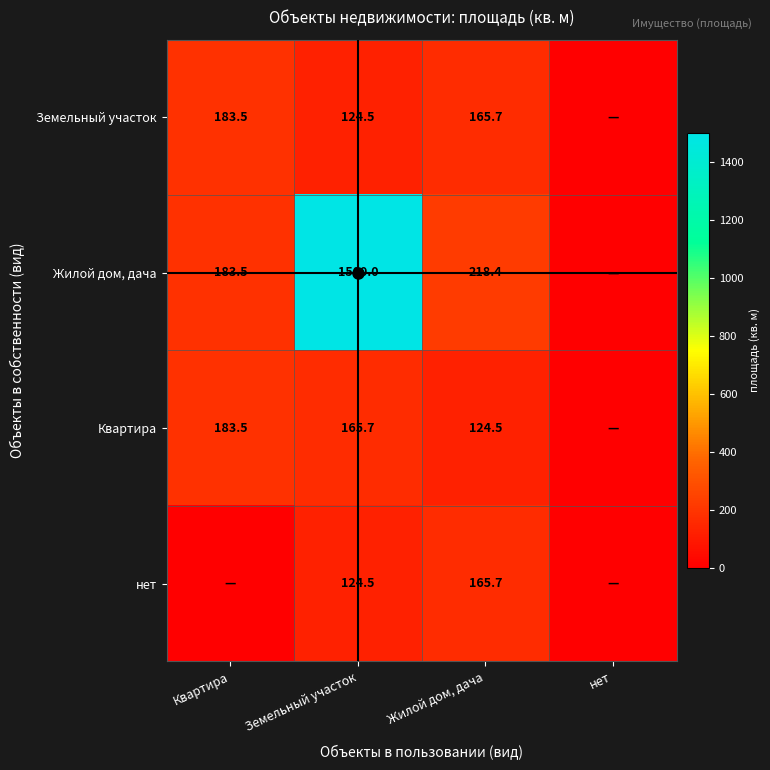

The value of Квартира at Земельный участок is 165.7. True or false?

True